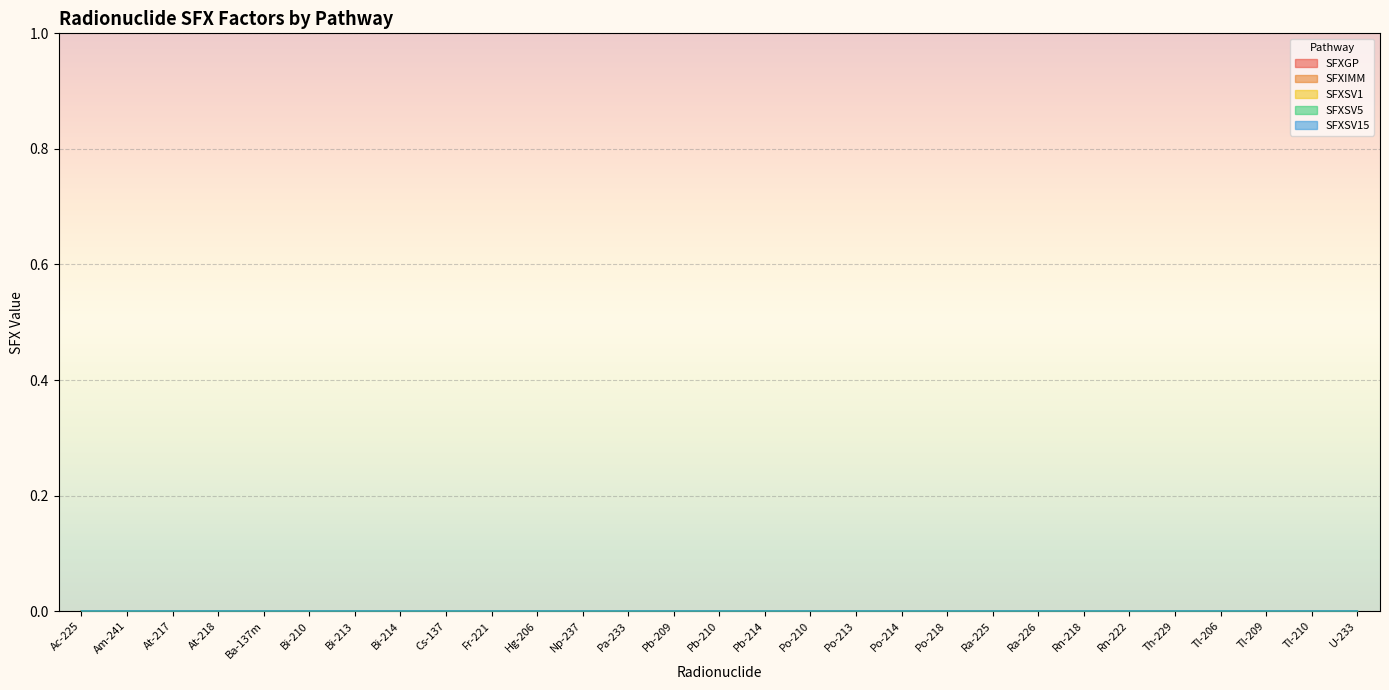

What is the label of the 17th point from the right?

Pa-233